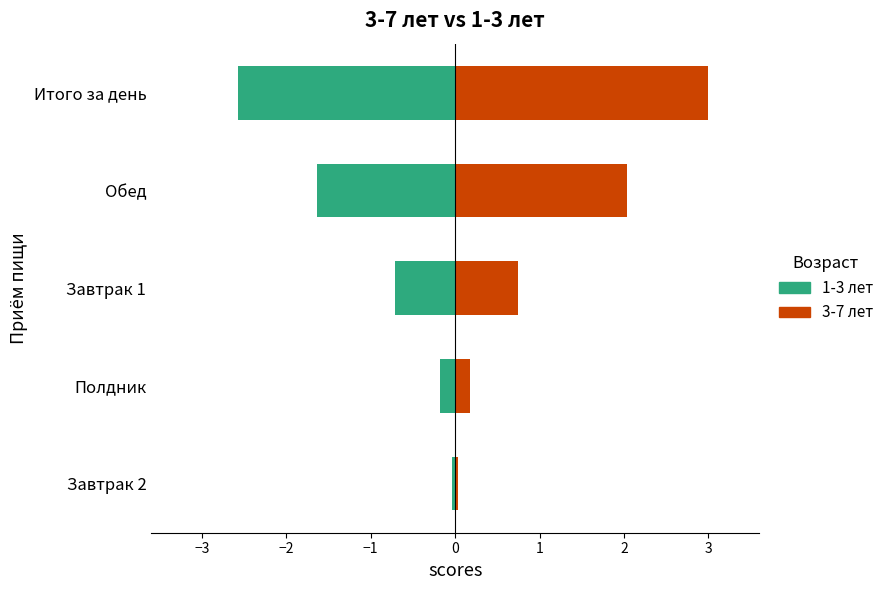

Reading right to left, list all the values displayed in this chart.

3-7 лет: 3.0	2.0	0.7	0.2	0.0
1-3 лет: -2.6	-1.6	-0.7	-0.2	-0.0